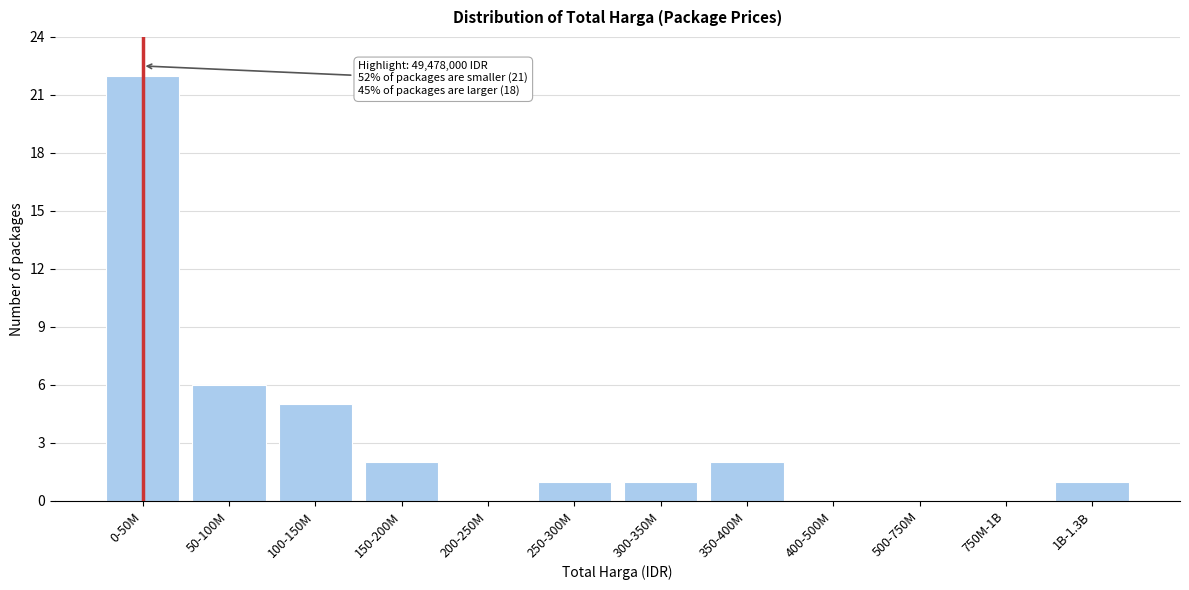

Reading right to left, what are all the values shown in this chart?

1B-1.3B=1	750M-1B=0	500-750M=0	400-500M=0	350-400M=2	300-350M=1	250-300M=1	200-250M=0	150-200M=2	100-150M=5	50-100M=6	0-50M=22